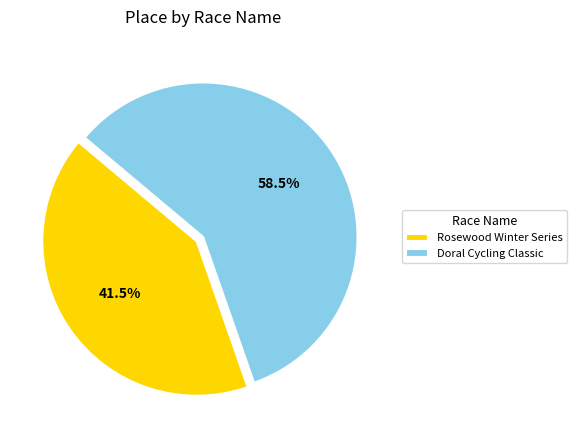

How many slices are in this pie chart?

2